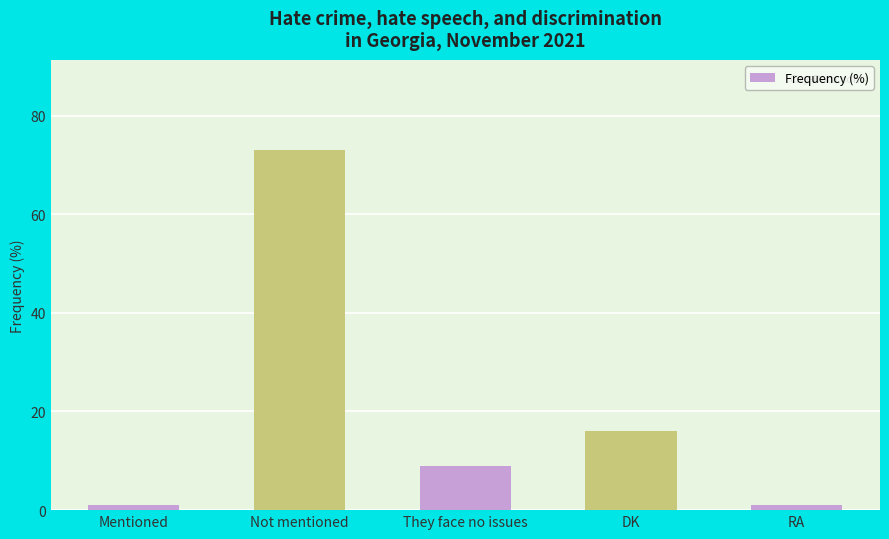

The value at They face no issues is 9. True or false?

True